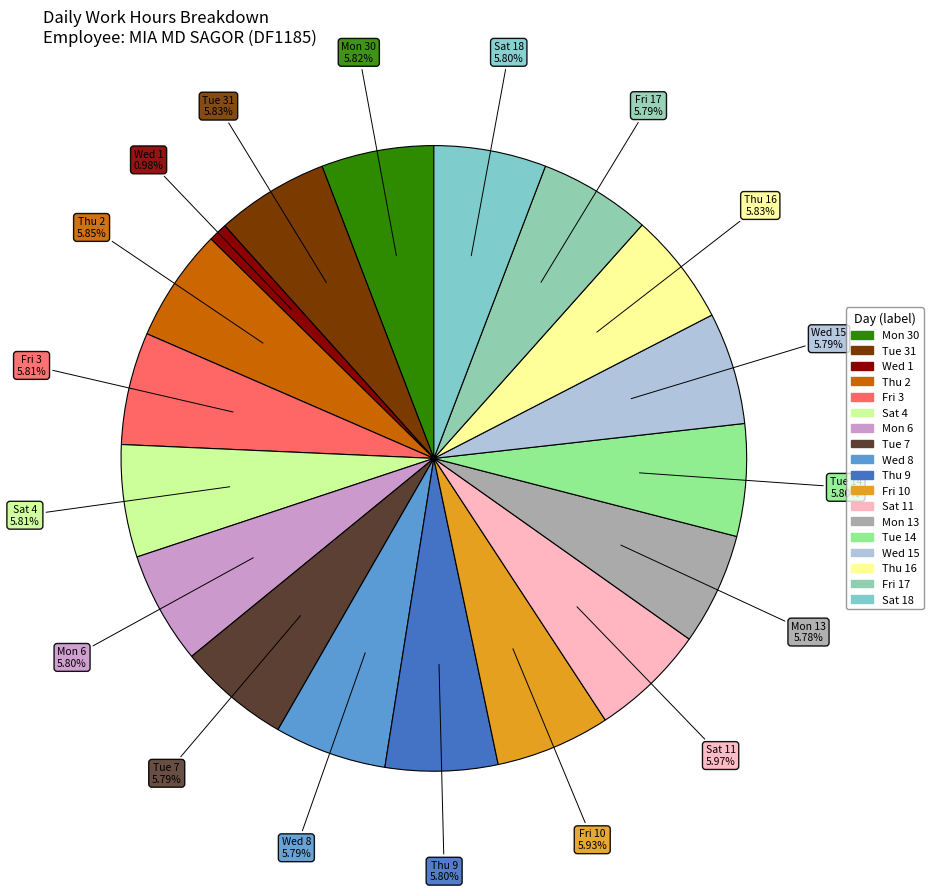

Which category has the biggest portion of the pie?

Sat 11